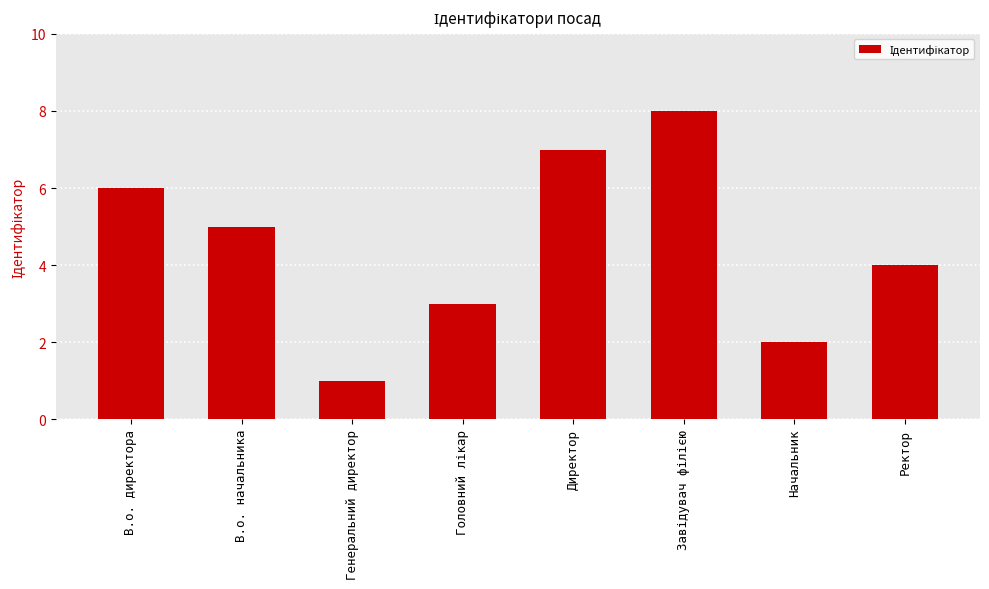

What is the change in value from В.о. директора to Начальник?

-4